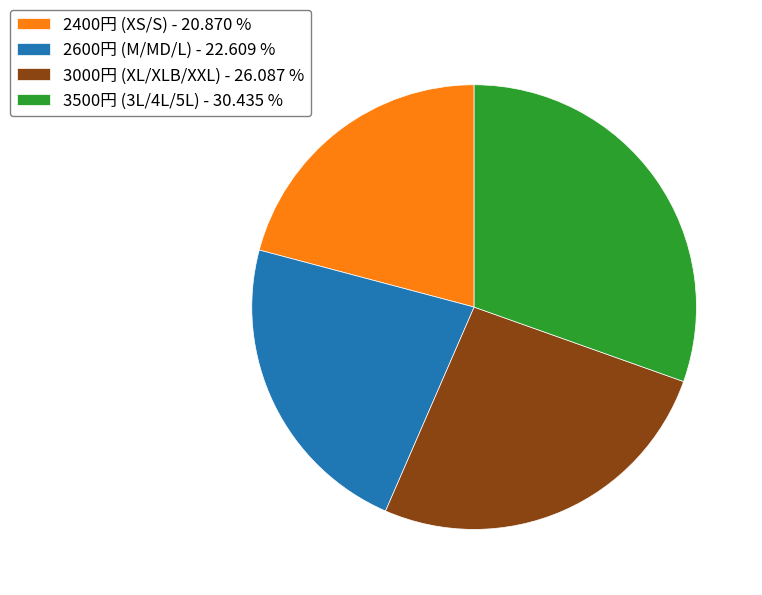

Is the sum of 2400円 (XS/S) - 20.870 % and 2600円 (M/MD/L) - 22.609 % greater than half?

No